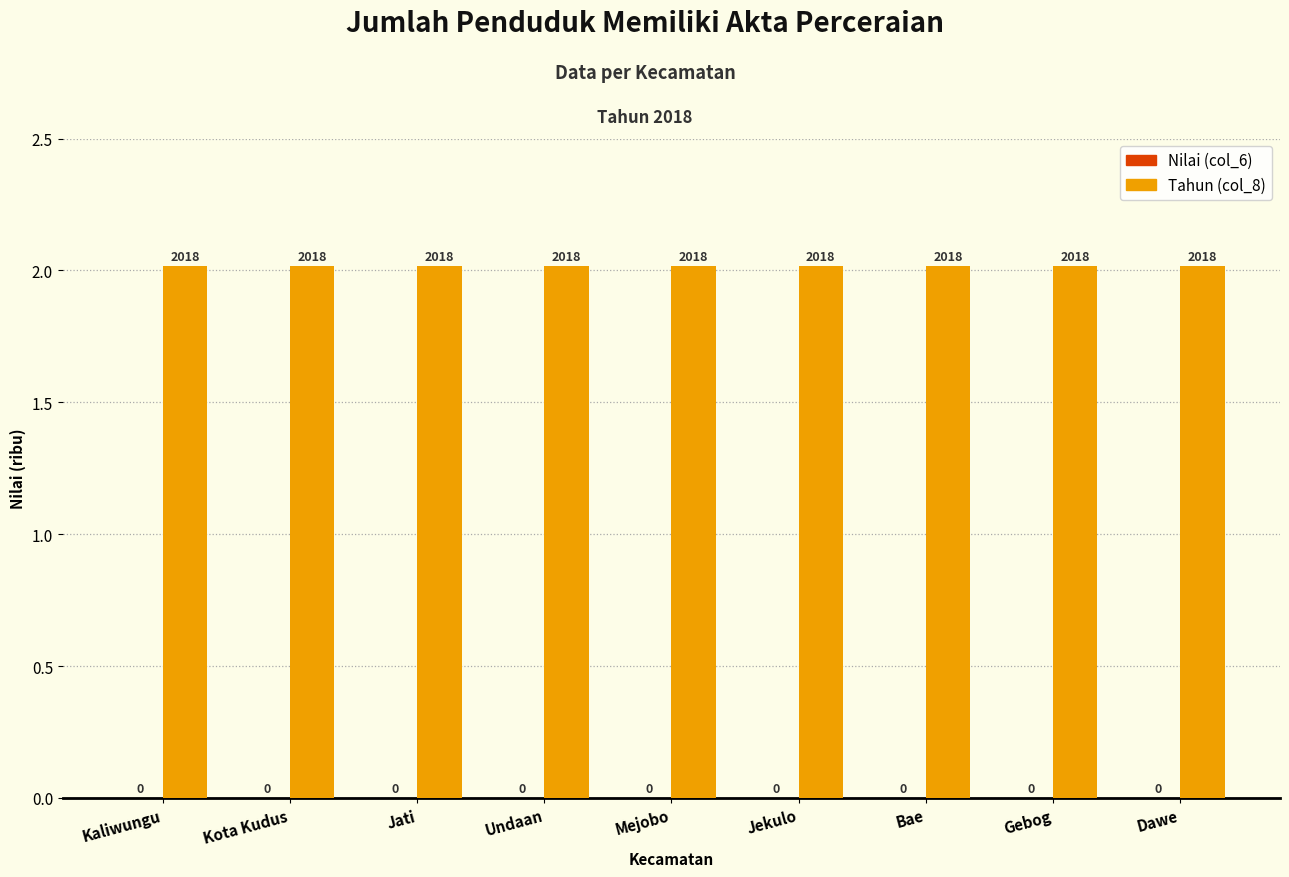

At which label does Tahun (col_8) reach its peak?

Kaliwungu